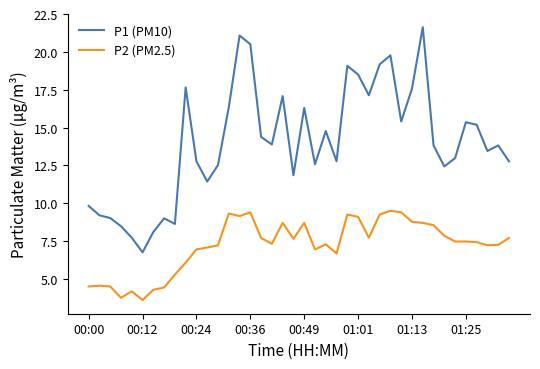

What is the difference between the maximum and minimum values in the P1 (PM10) series?

14.9